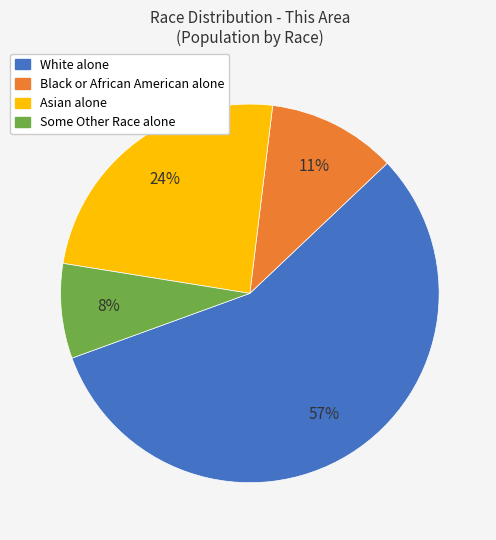

How many slices are in this pie chart?

4